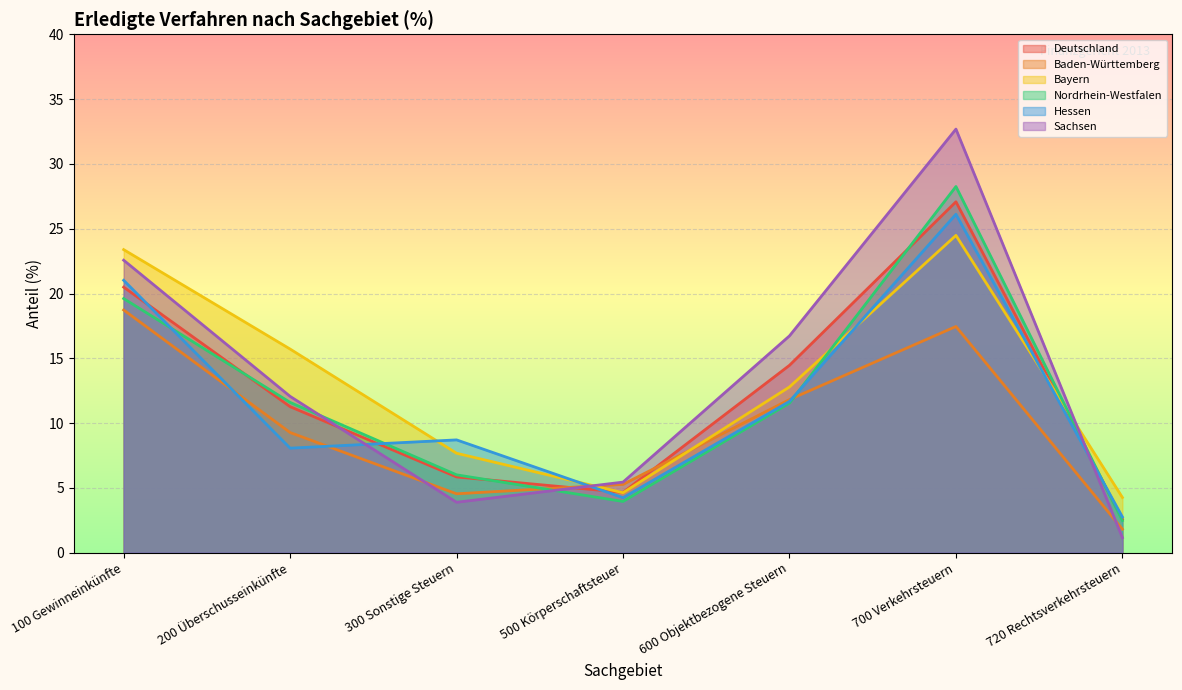

What is the label of the 7th point from the right?

100 Gewinneinkünfte